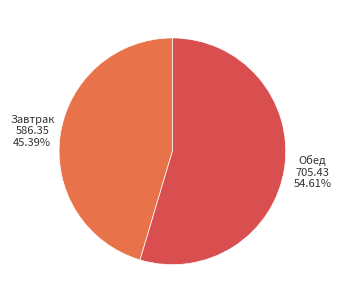

How many segments does this pie chart have?

2